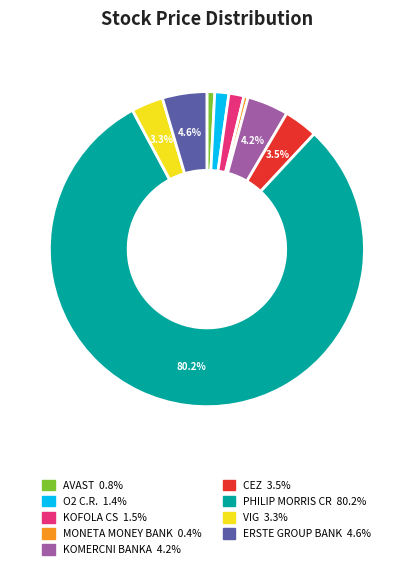

To the nearest percent, what percentage of the pie is KOFOLA CS?

2%